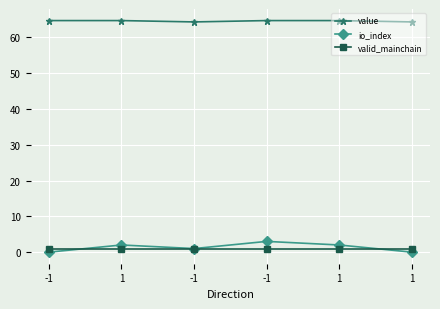

What is the label of the 3rd point from the left?

-1